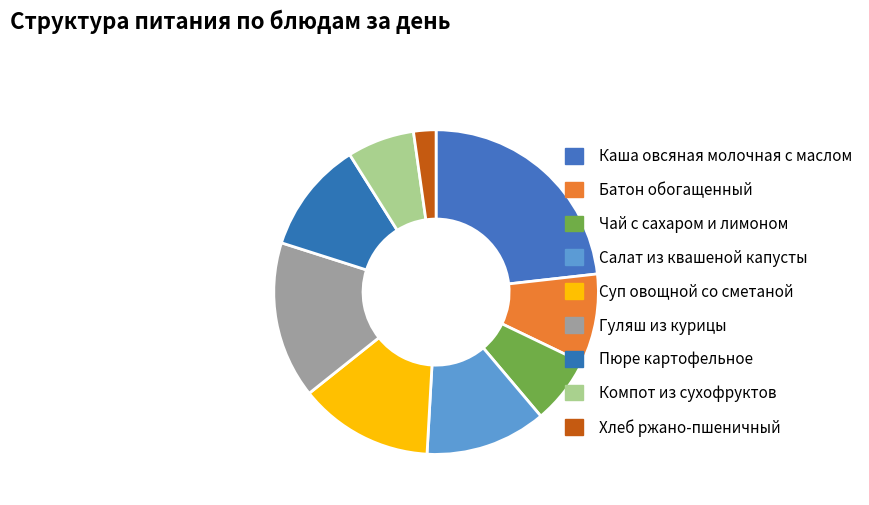

What is the ratio of the value at Каша овсяная молочная с маслом to the value at Салат из квашеной капусты?

1.9